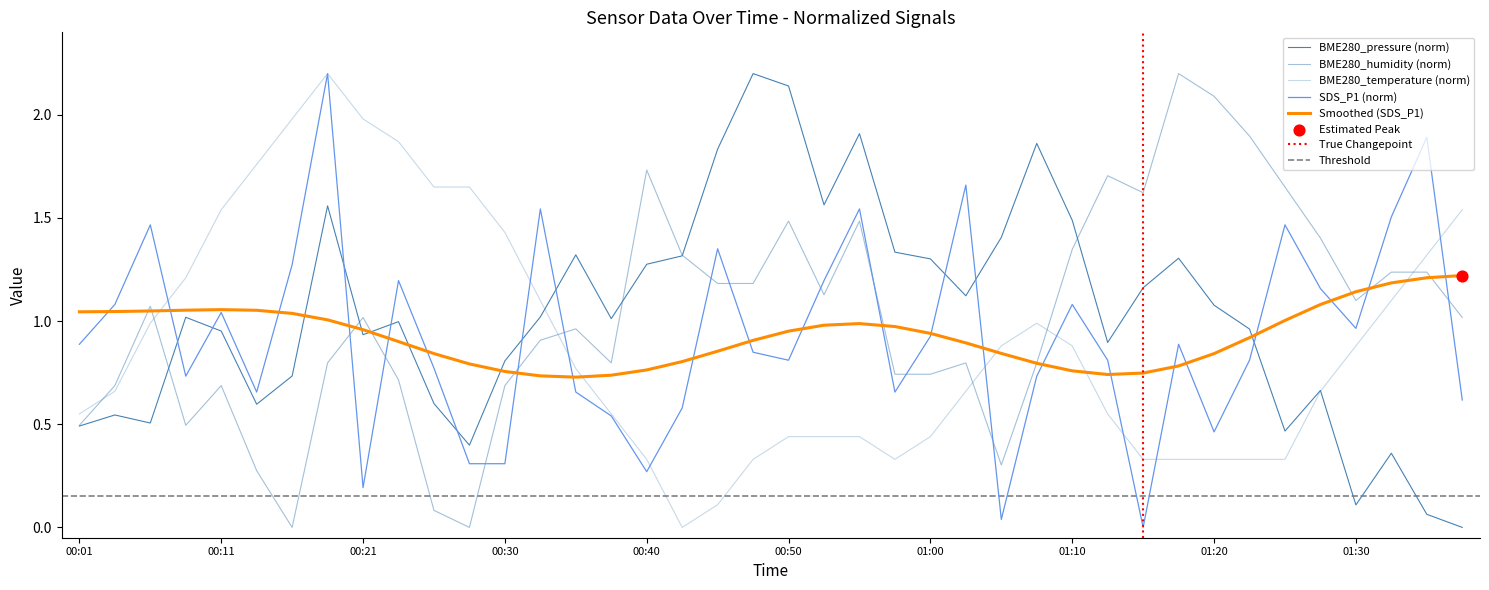

What are all the series names shown in the legend?

BME280_temperature, BME280_humidity, BME280_pressure, SDS_P1